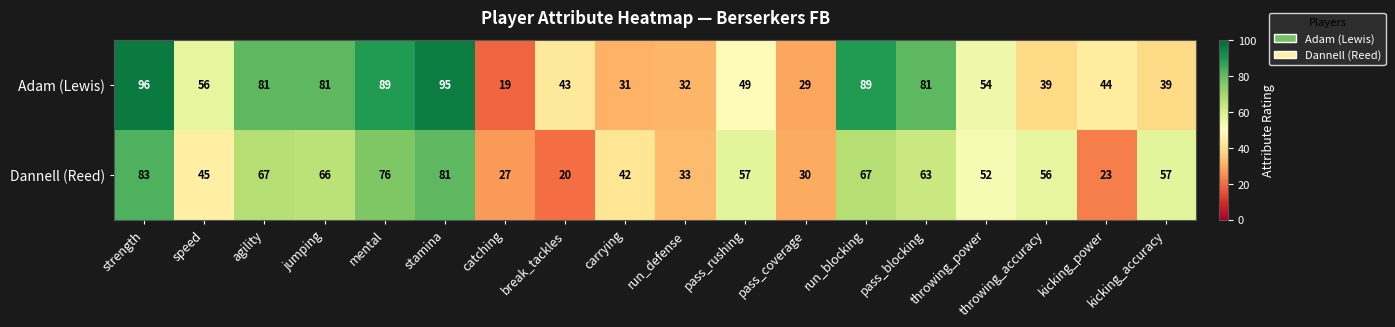

Which series has the widest spread of values?

Adam (Lewis)